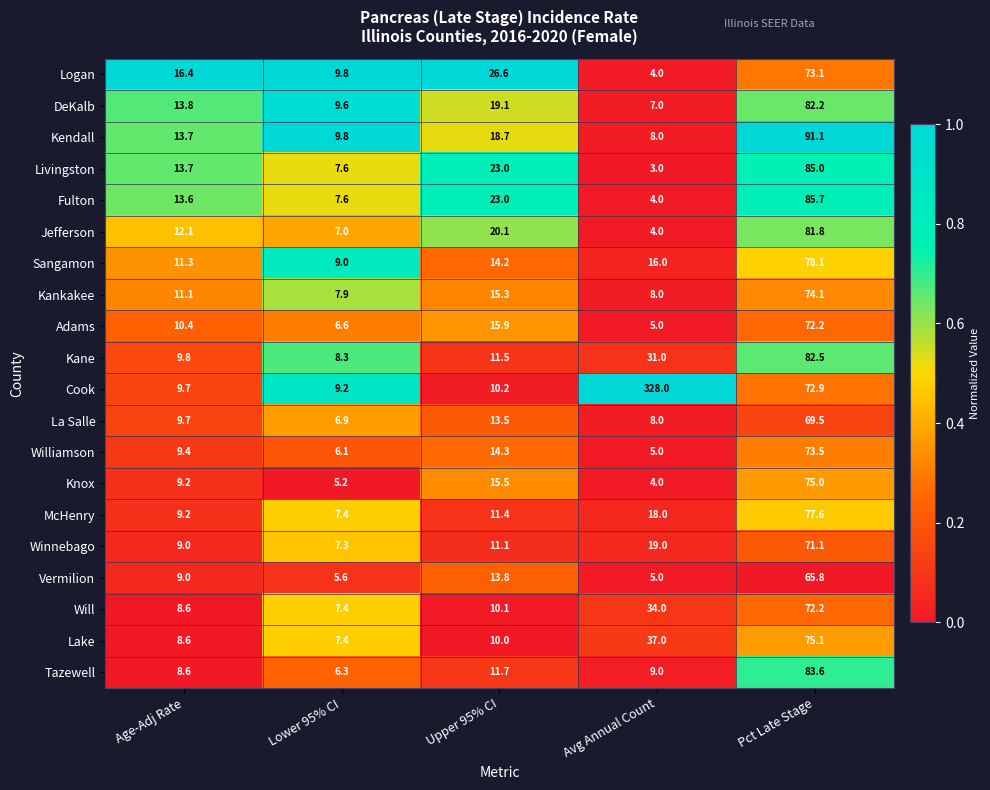

What is the difference between the maximum and minimum values in the Tazewell series?

77.3